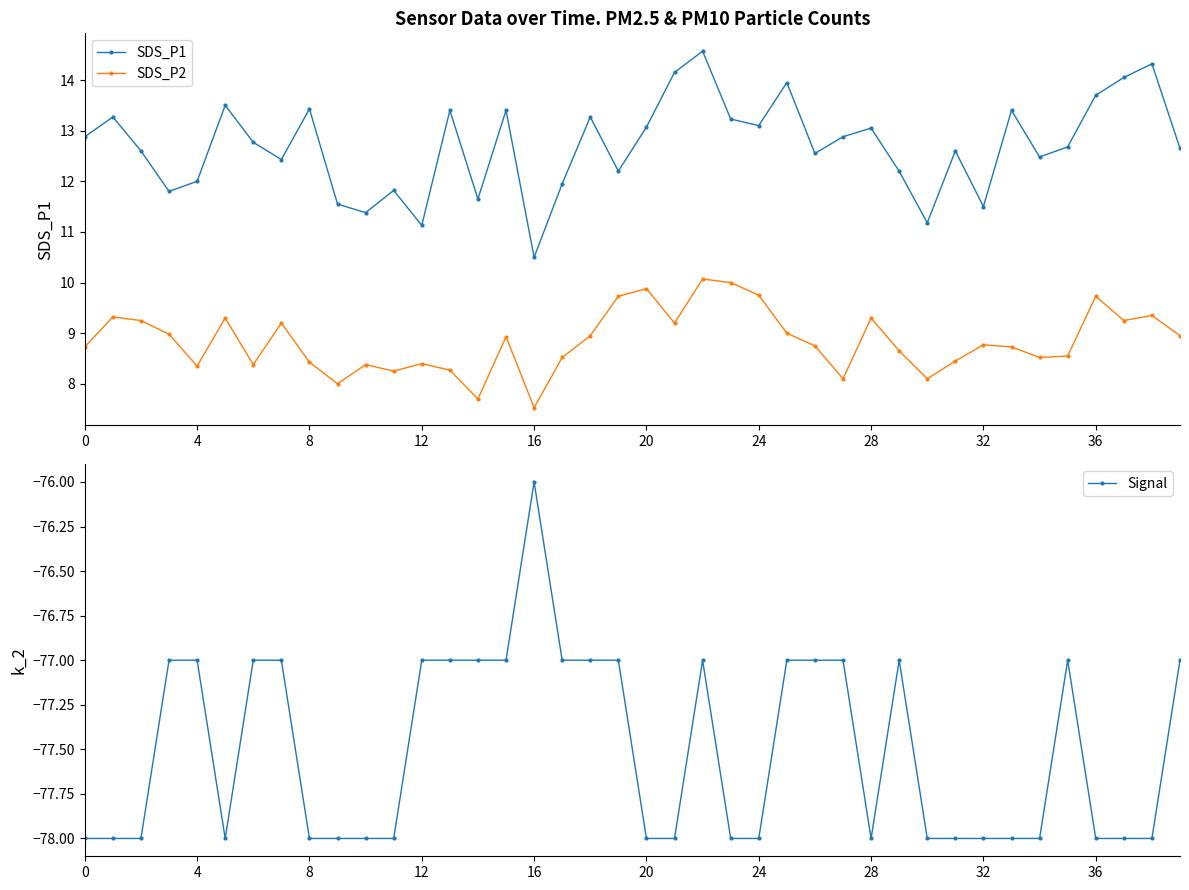

What is the lowest value of the Signal series?

-78